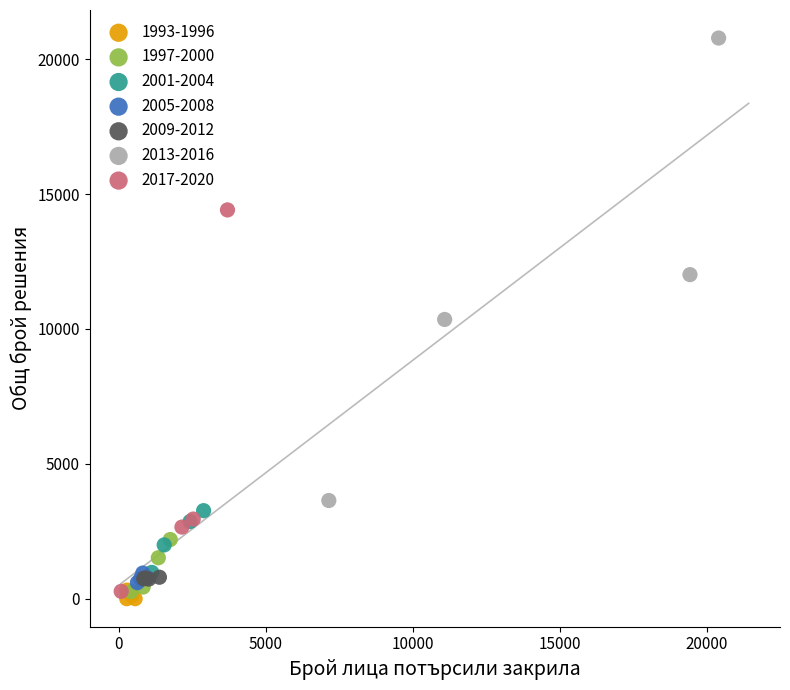

Which series contains the highest Y value?

2013-2016